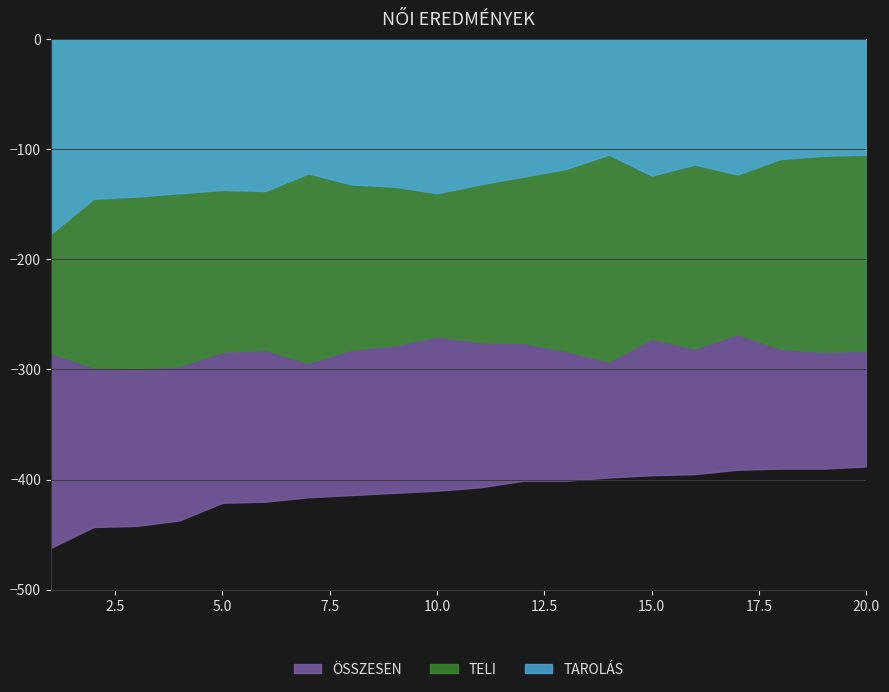

What is the minimum value for TELI?

-299